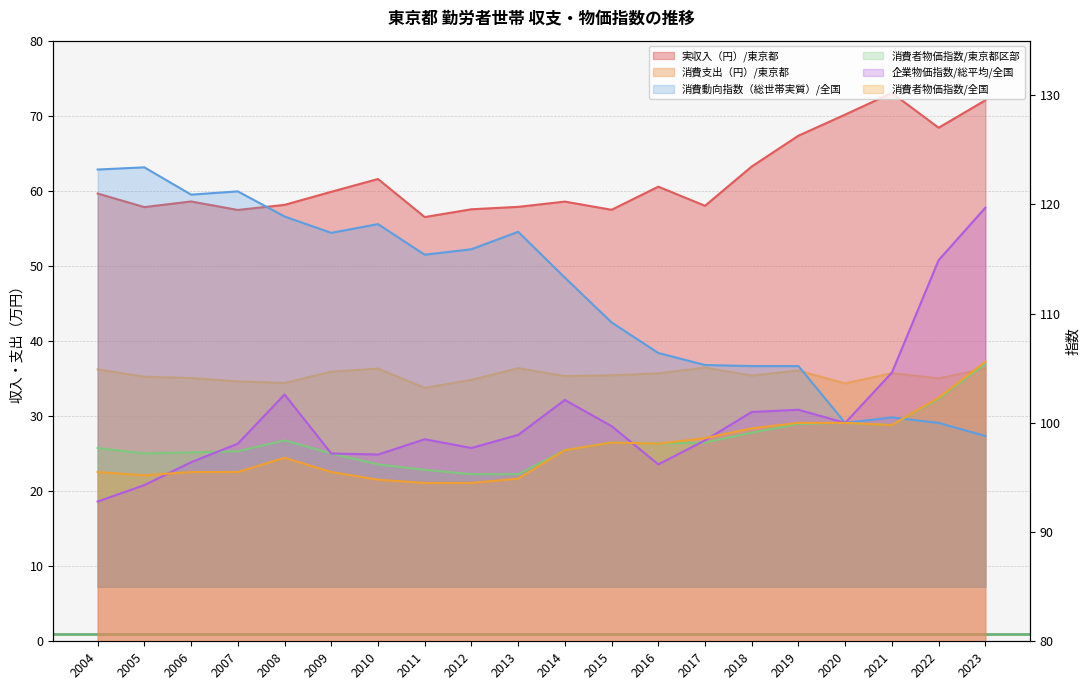

Where does the 消費動向指数（総世帯実質）/全国 series first go above 115?

2004